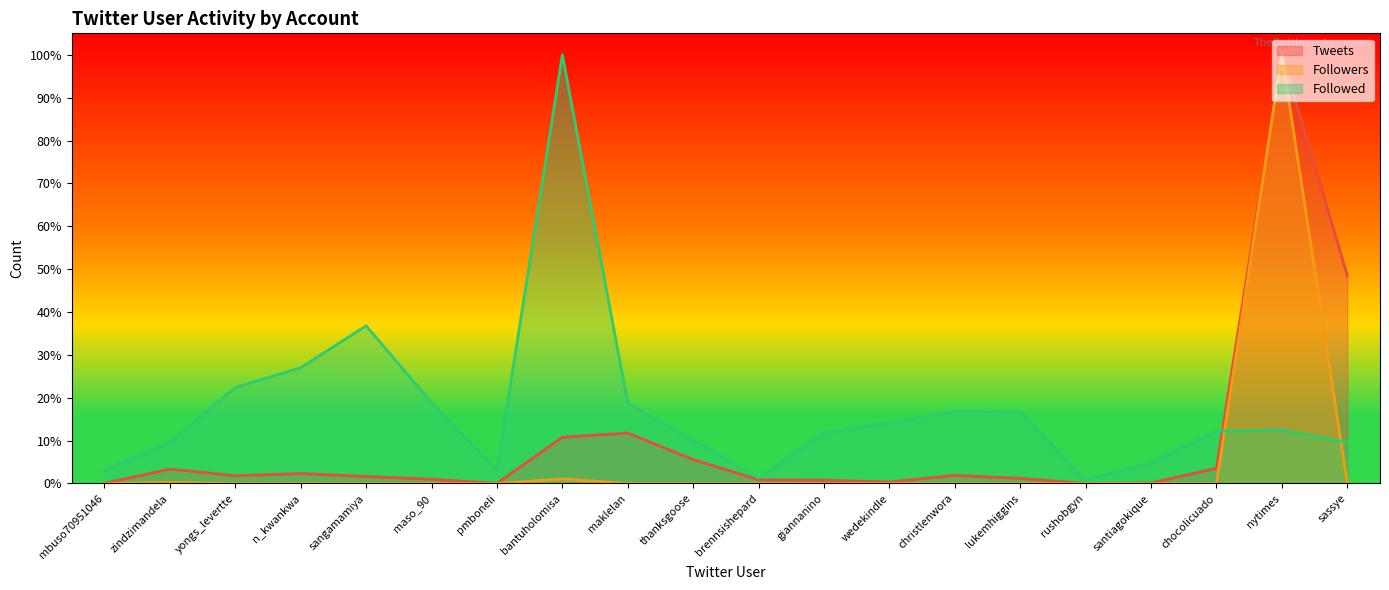

Which category has the lowest value across all series?

mbuso70951046